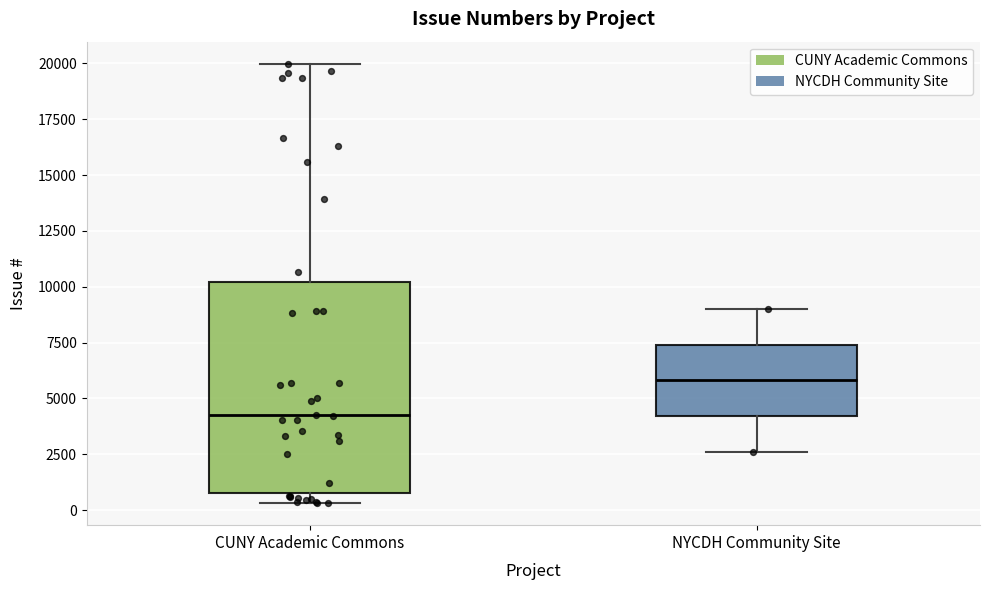

Where does the median line of the box for CUNY Academic Commons sit on the y-axis? The values are not printed on the chart, so give them approximately, as read against the axis.

4000